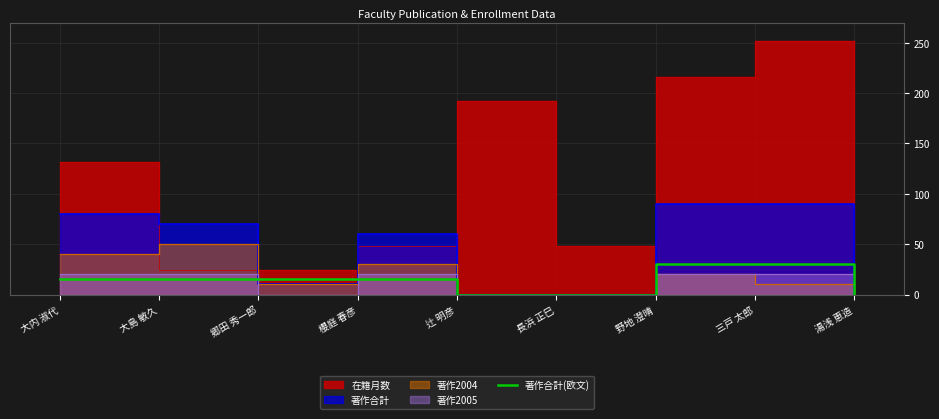

Reading right to left, what are all the values shown in this chart?

湯浅 恵造=0	三戸 太郎=30	野地 澄晴=30	長浜 正巳=0	辻 明彦=0	櫻庭 春彦=15	郷田 秀一郎=15	大島 敏久=15	大内 淑代=15